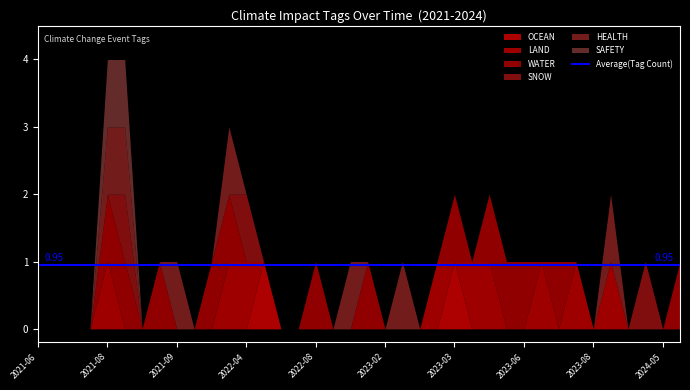

At which label is SNOW closest to 0?

2021-06-16